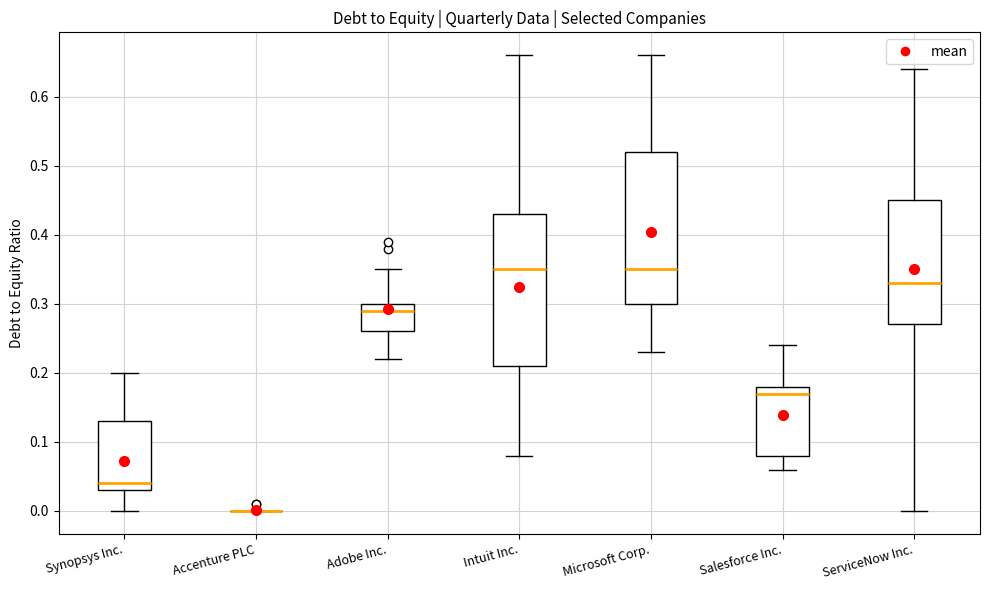

Reading left to right, transcribe this box plot: for each box, give where its median line is, the range the box spans, and where its two whiskers end, as read against the y-axis. The values are not printed on the chart, so give them approximately, as read against the axis.

Synopsys Inc.: median 0.04, box 0.03 to 0.13, whiskers 0.00 to 0.20
Accenture PLC: box collapsed to a line at 0.00, whiskers 0.00 to 0.00
Adobe Inc.: median 0.29, box 0.26 to 0.30, whiskers 0.22 to 0.35
Intuit Inc.: median 0.35, box 0.21 to 0.43, whiskers 0.08 to 0.66
Microsoft Corp.: median 0.35, box 0.30 to 0.52, whiskers 0.23 to 0.66
Salesforce Inc.: median 0.17, box 0.08 to 0.18, whiskers 0.06 to 0.24
ServiceNow Inc.: median 0.33, box 0.27 to 0.45, whiskers 0.00 to 0.64